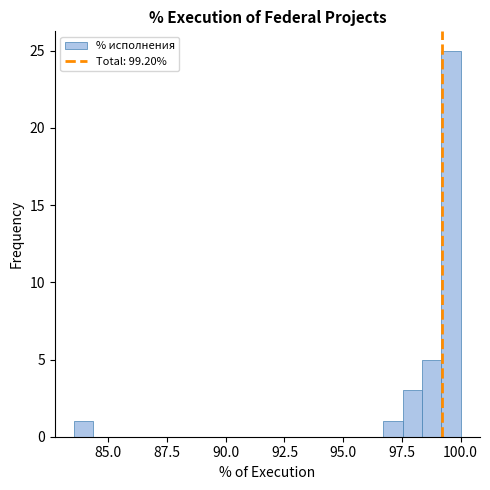

Around what value on the x-axis is the tallest bar? Give the approximate position of its centre, as read against the axis.

99.5